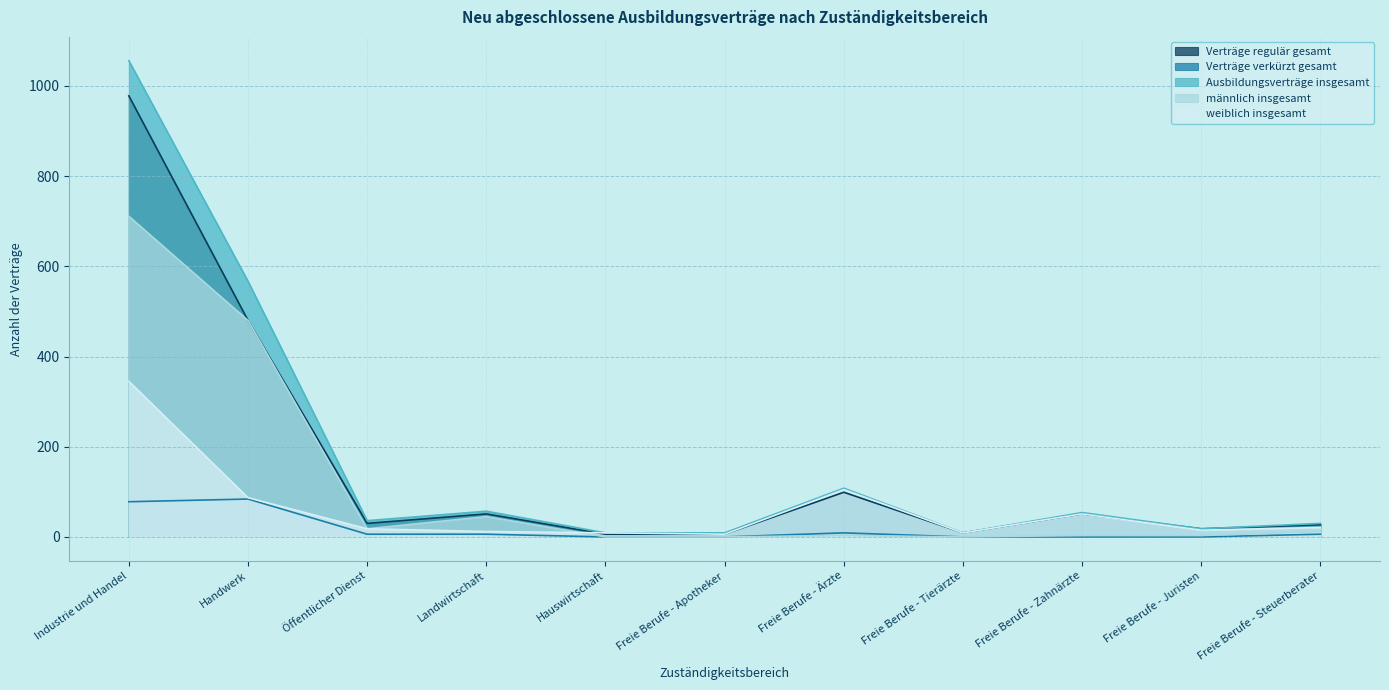

At how many categories does at least one series exceed 938?

1